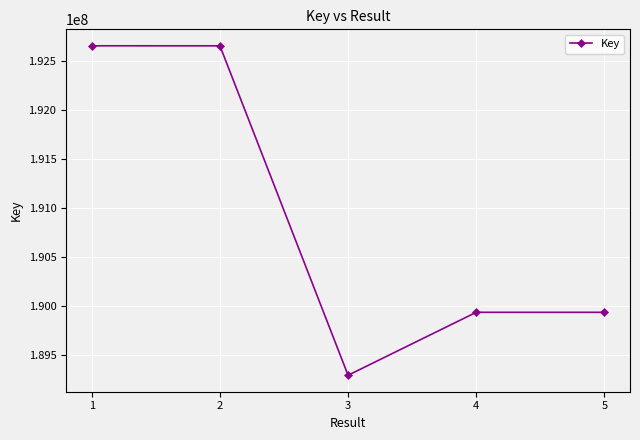

How many distinct data groups are displayed?

1